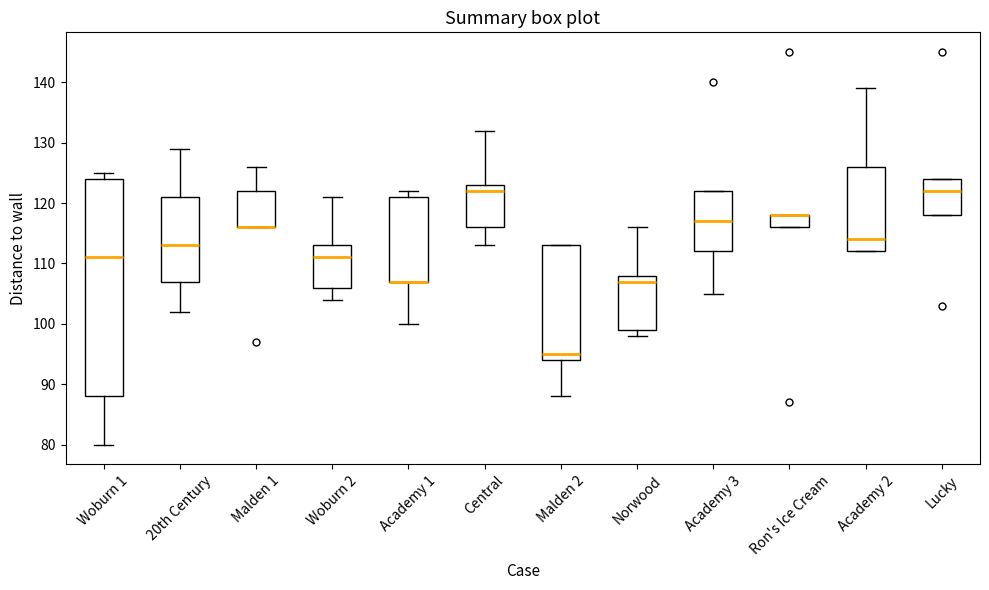

Comparing the boxes themselves (not the whiskers), which one is the tallest?

Woburn 1